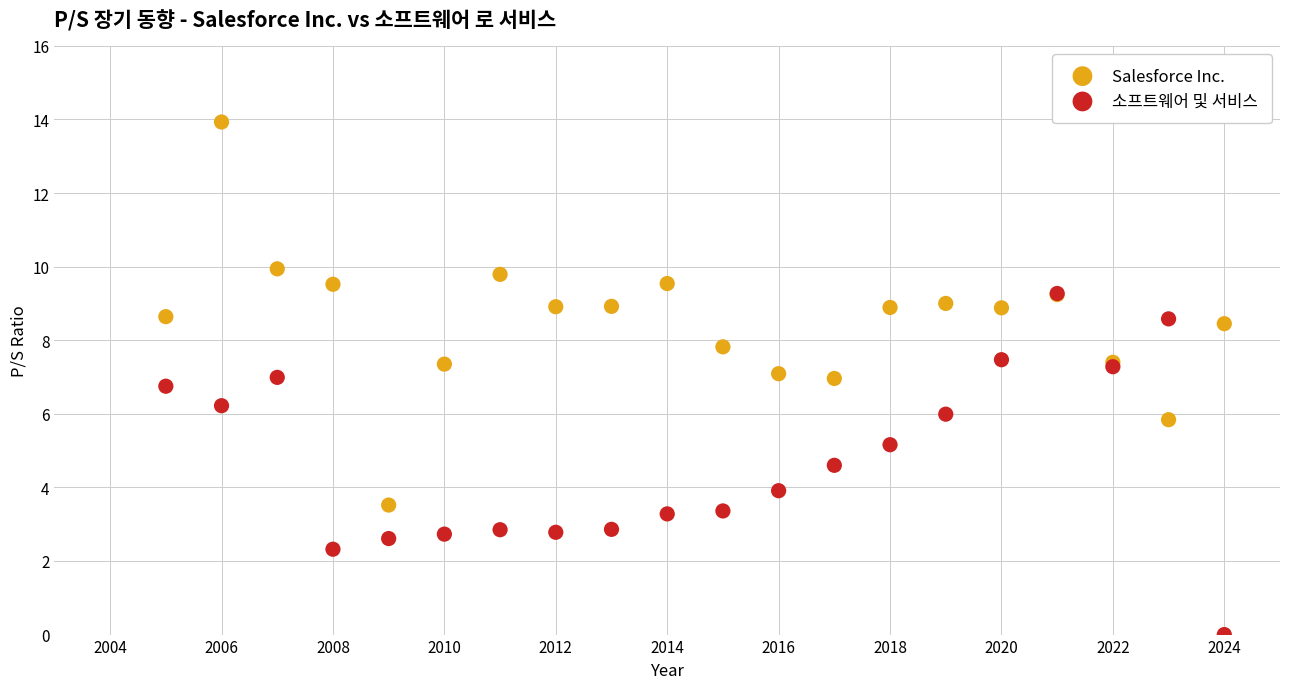

In the Salesforce Inc. series, what Y value is closest to 8?

7.8